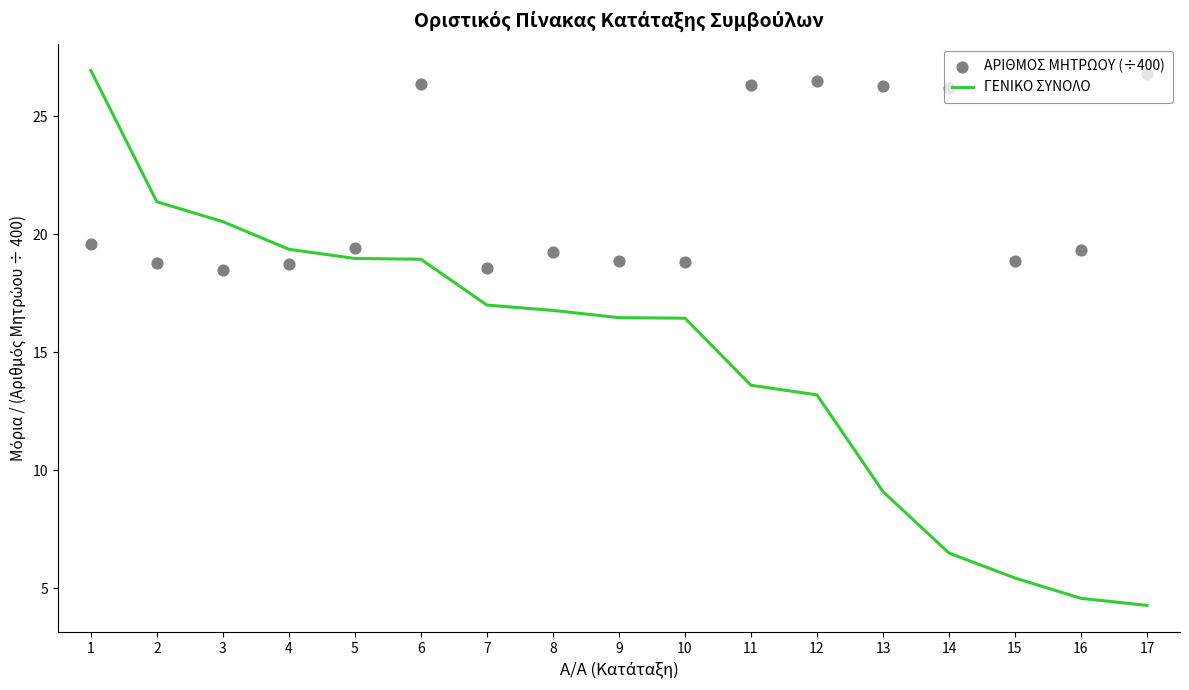

At which category is the sum across all series the highest?

1